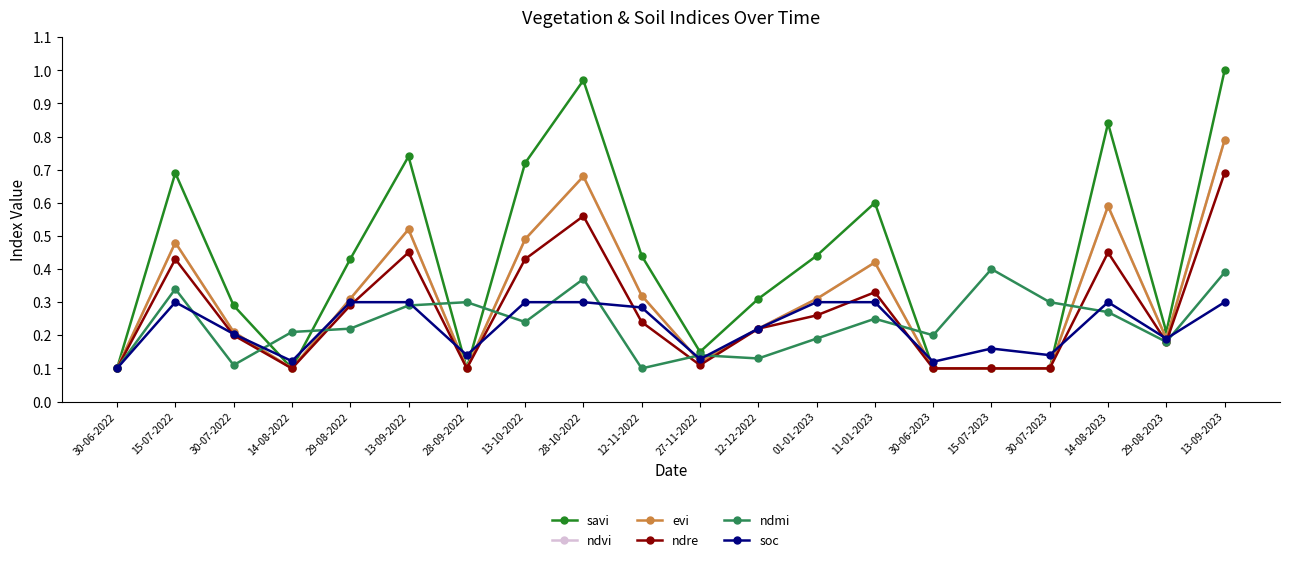

How many interior local valleys does the savi series have?

4